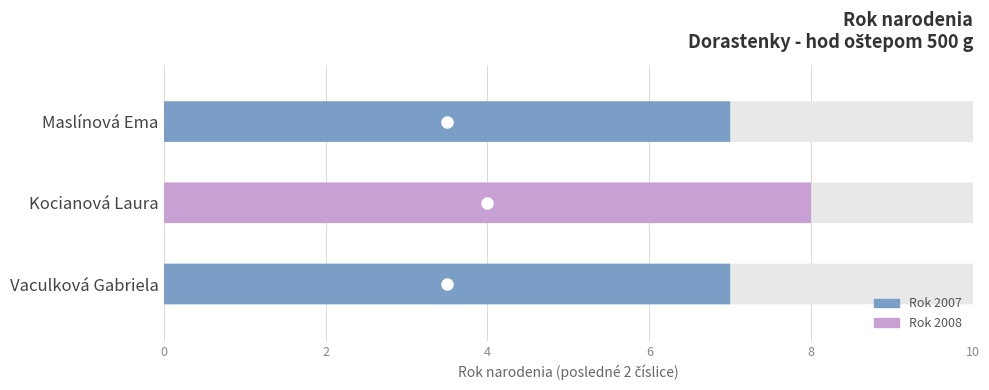

What is the ratio of the value at Kocianová Laura to the value at Vaculková Gabriela?

1.1